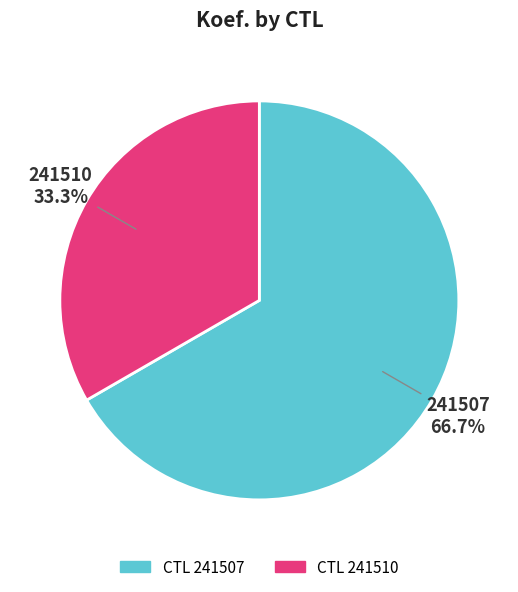

Is there a majority slice in this chart?

Yes